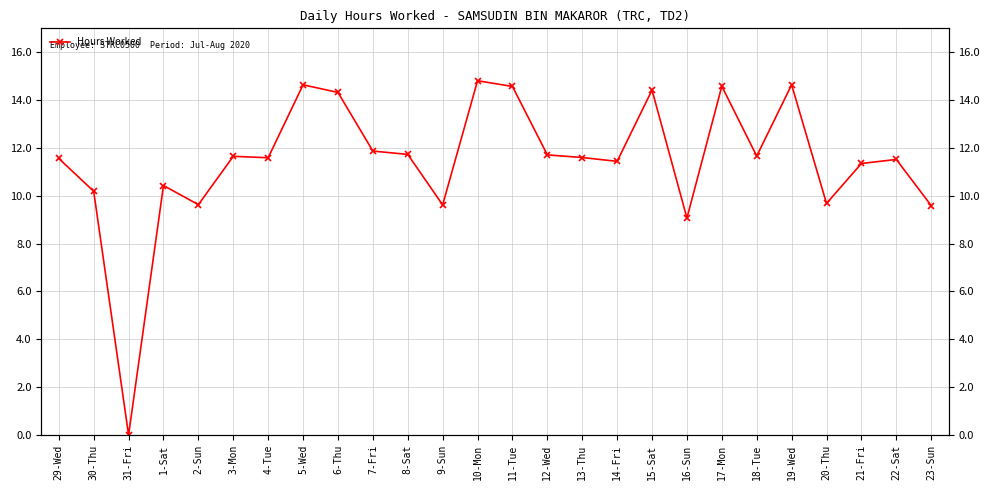

At which category does the data reach its first local valley?

31-Fri